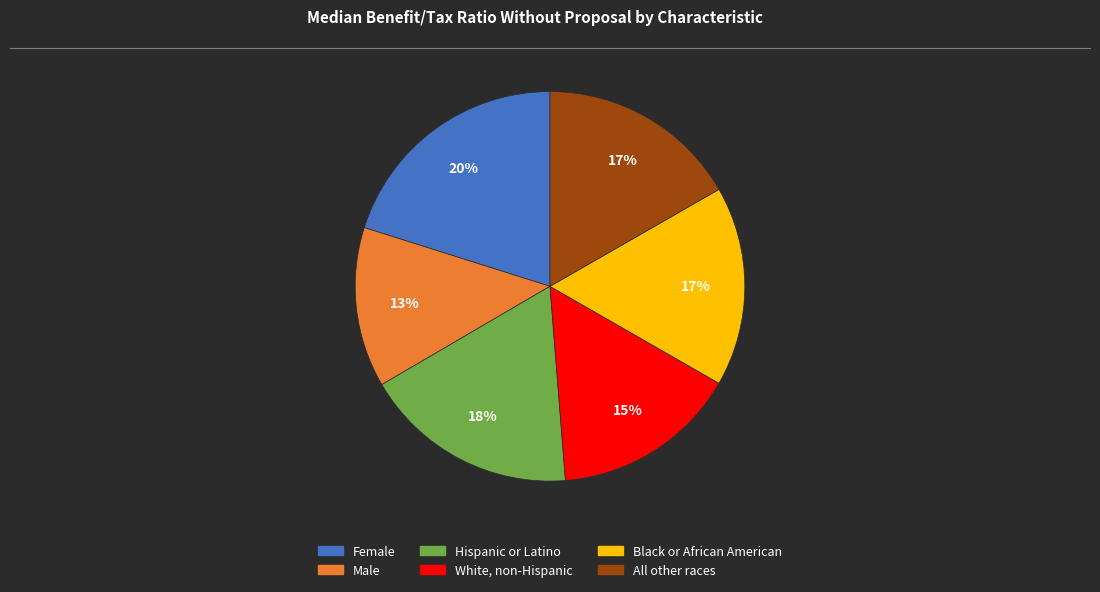

What is the largest slice in the pie chart?

Female